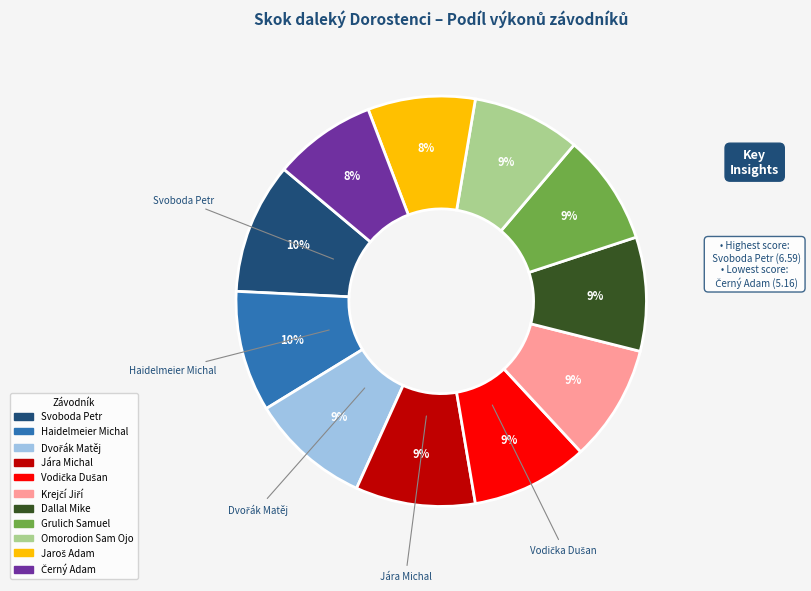

Combined, do Grulich Samuel and Omorodion Sam Ojo account for over 50%?

No